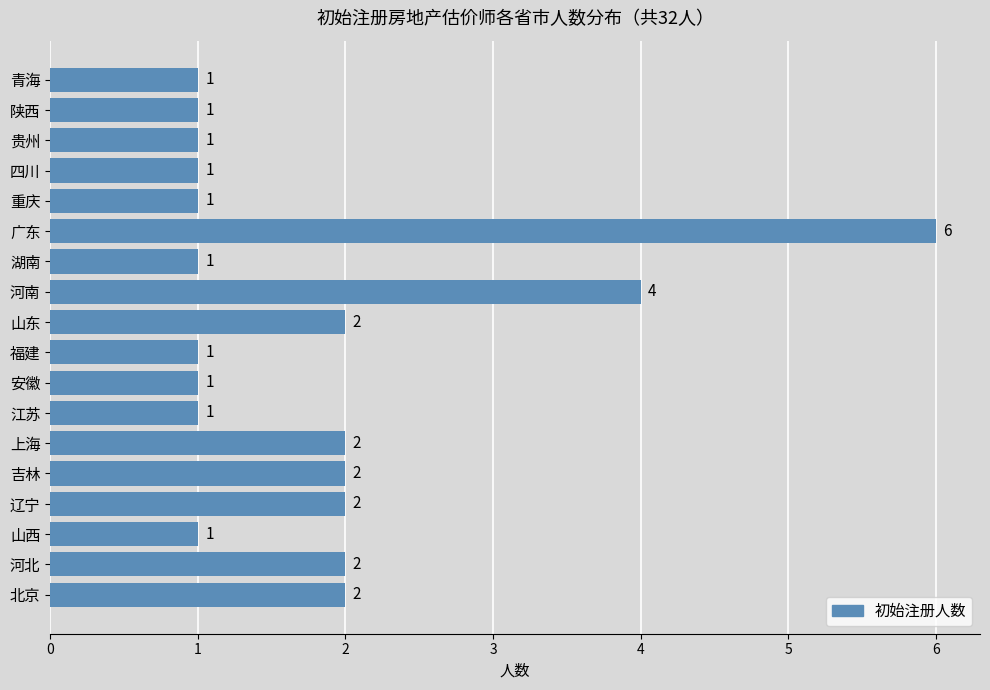

What is the maximum value shown in the chart?

6